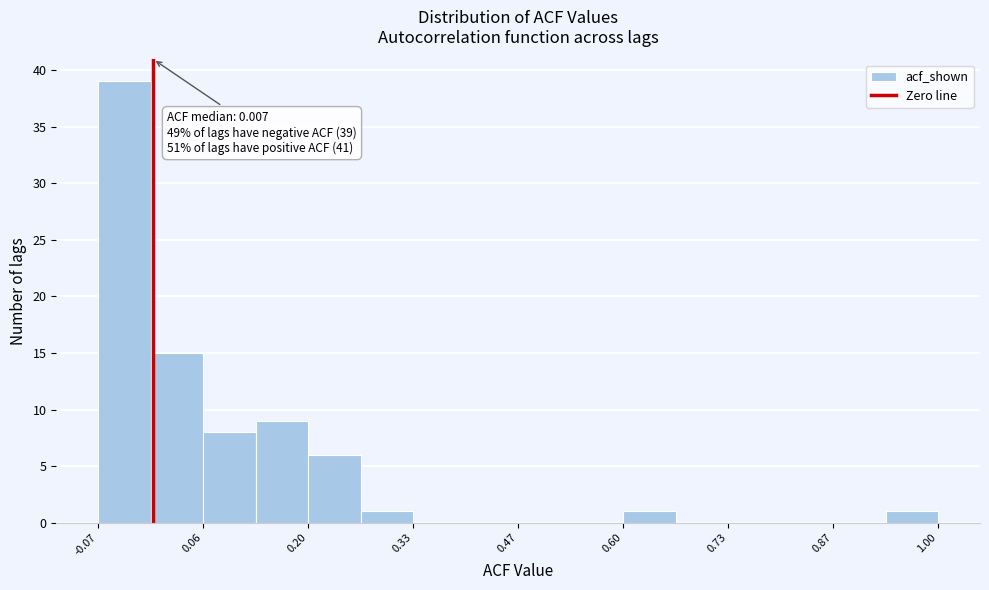

Around what value on the x-axis is the tallest bar? Give the approximate position of its centre, as read against the axis.

-0.04